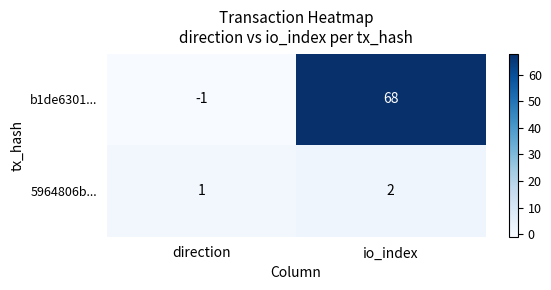

At how many categories does at least one series exceed 19?

1